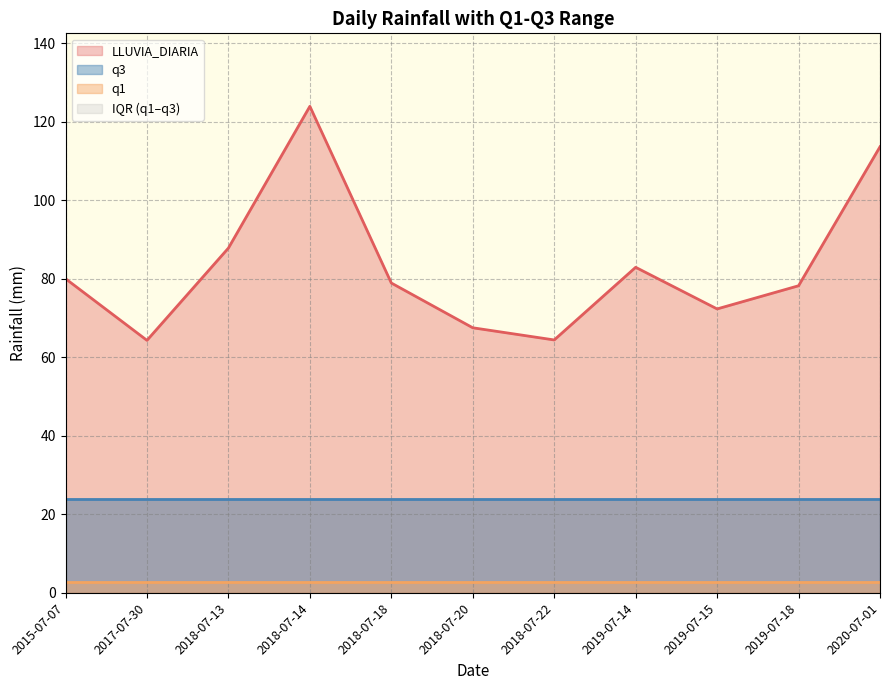

Is the value of q3 at 2020-07-01 greater than the value of q1 at 2018-07-18?

Yes